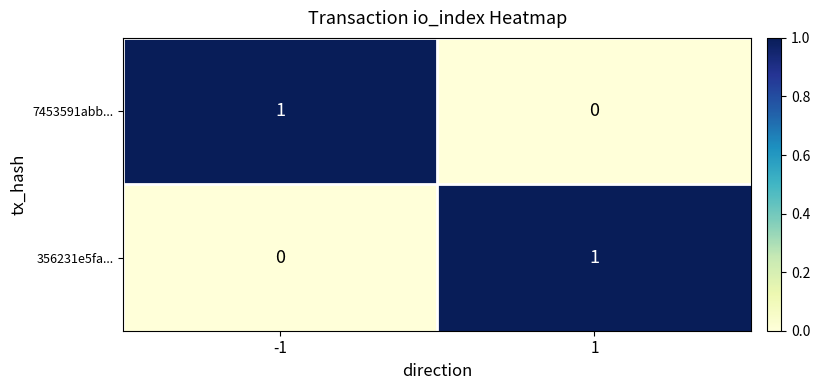

The value of 356231e5fa... at 1 is 1. True or false?

True